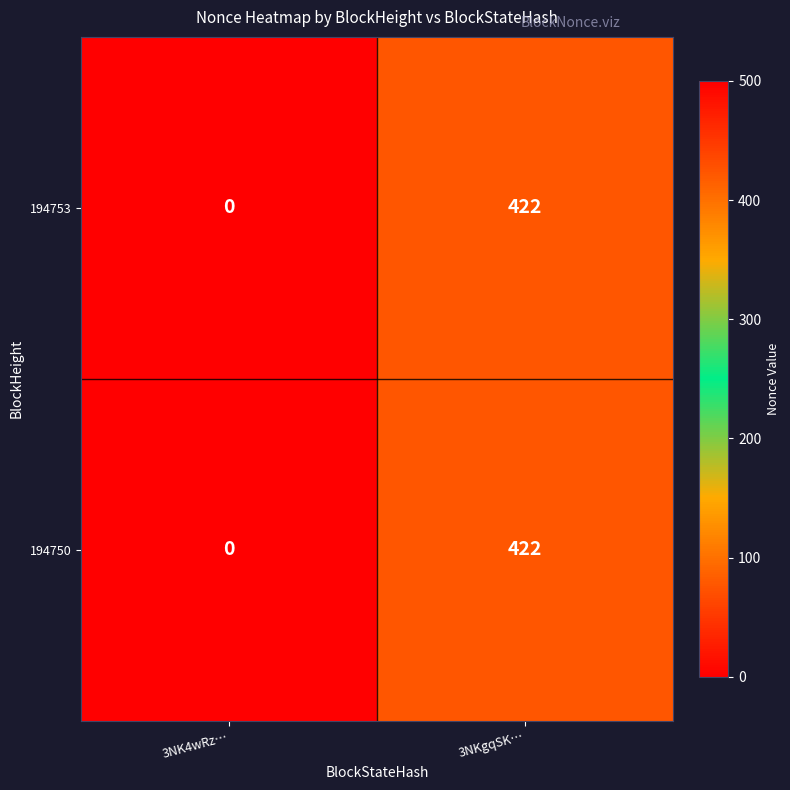

The 194753 series shows 0 at 3NK4wRz…. True or false?

True